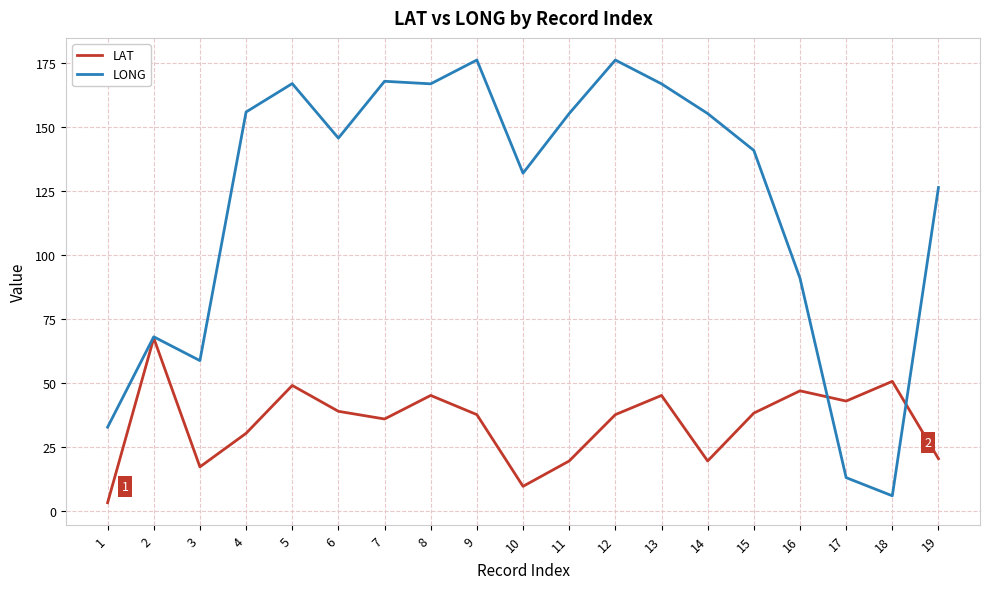

Is the value of LONG at 8 greater than the value of LAT at 16?

Yes